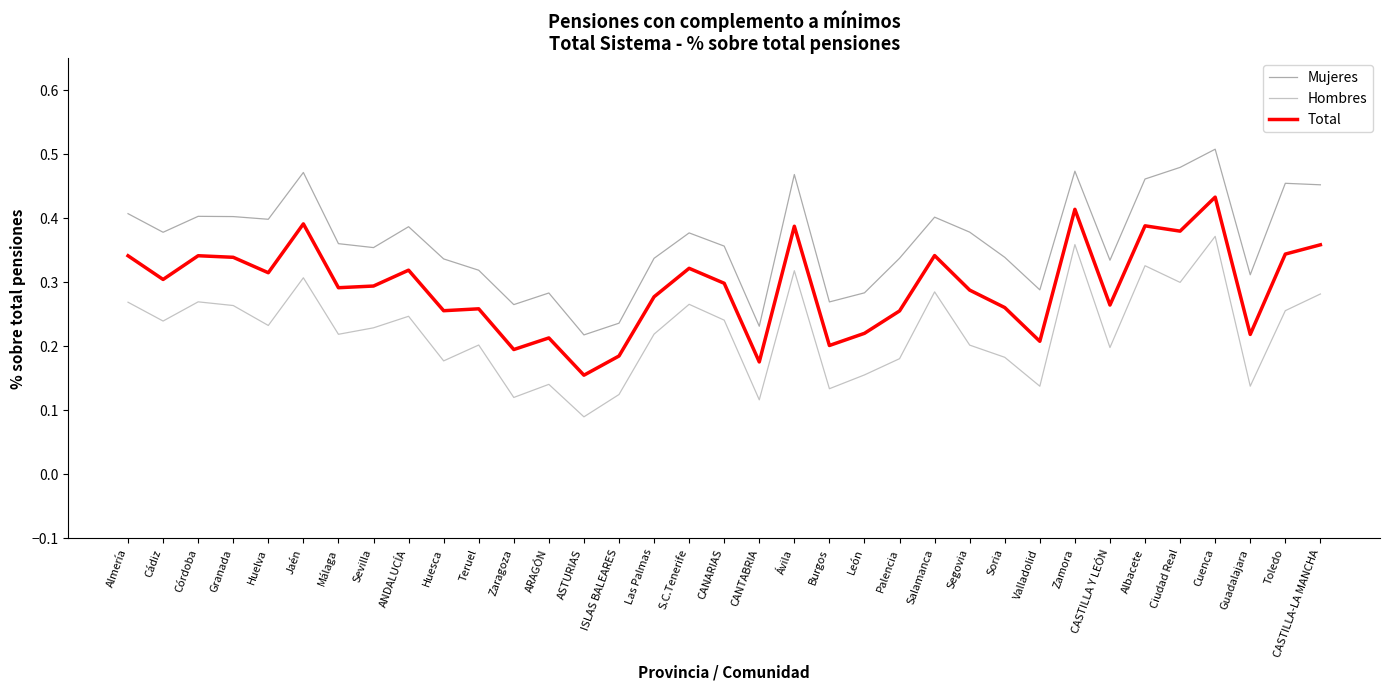

Which category has the lowest value in the Hombres series?

ASTURIAS